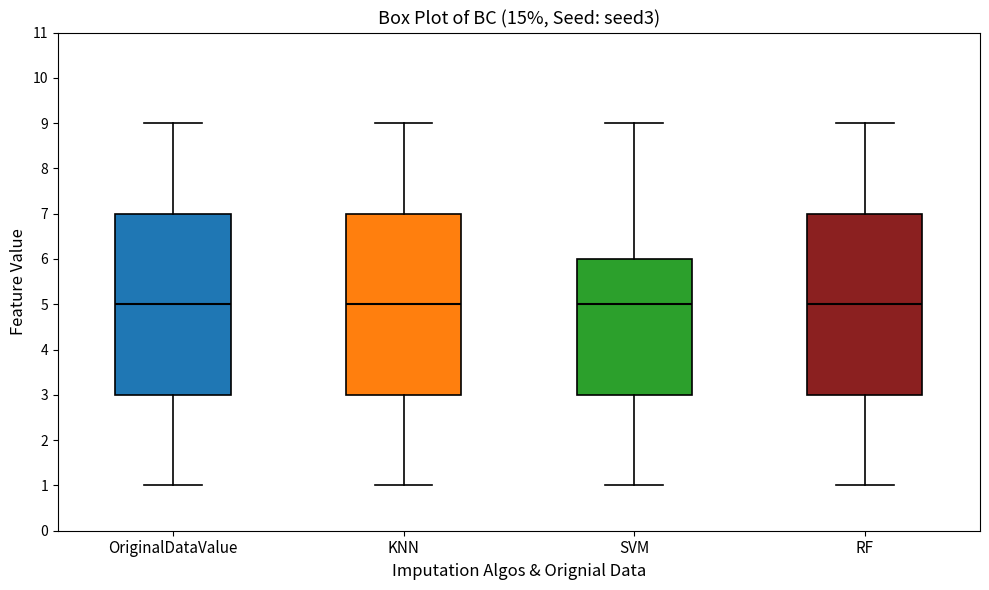

Where is the upper edge of the box for SVM on the y-axis? The values are not printed on the chart, so give them approximately, as read against the axis.

6